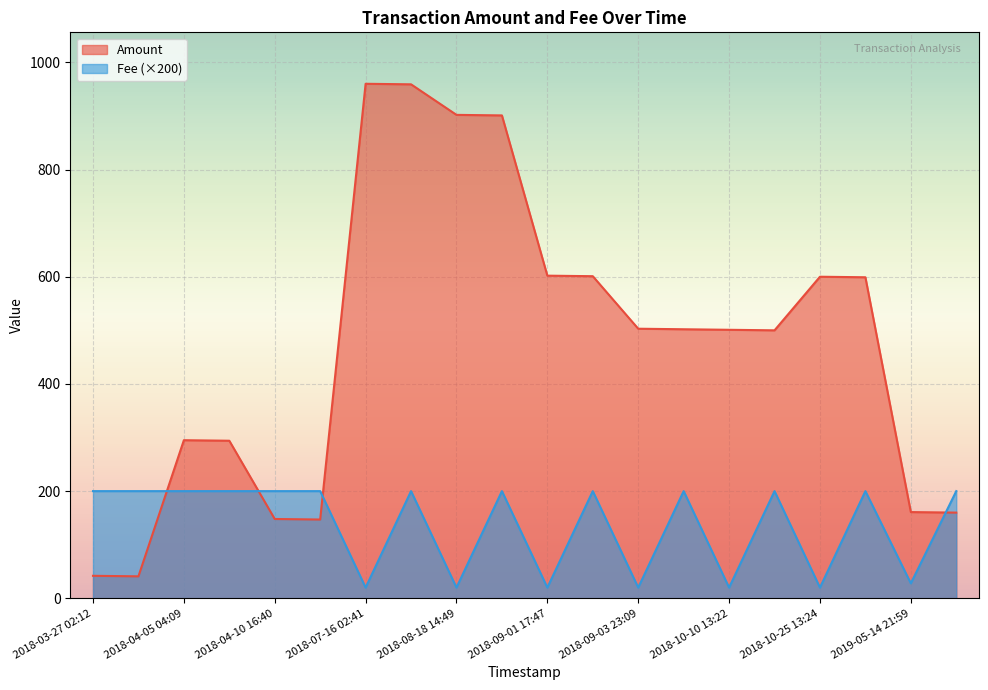

Rank the categories by Fee value from highest to lowest.

2019-05-14 22:58, 2018-10-25 14:31, 2018-10-10 14:14, 2018-09-03 23:50, 2018-09-01 18:39, 2018-08-18 15:13, 2018-07-16 03:31, 2018-04-10 17:21, 2018-04-10 16:40, 2018-04-05 04:47, 2018-04-05 04:09, 2018-03-27 03:15, 2018-03-27 02:12, 2019-05-14 21:59, 2018-10-25 13:24, 2018-10-10 13:22, 2018-09-03 23:09, 2018-09-01 17:47, 2018-08-18 14:49, 2018-07-16 02:41